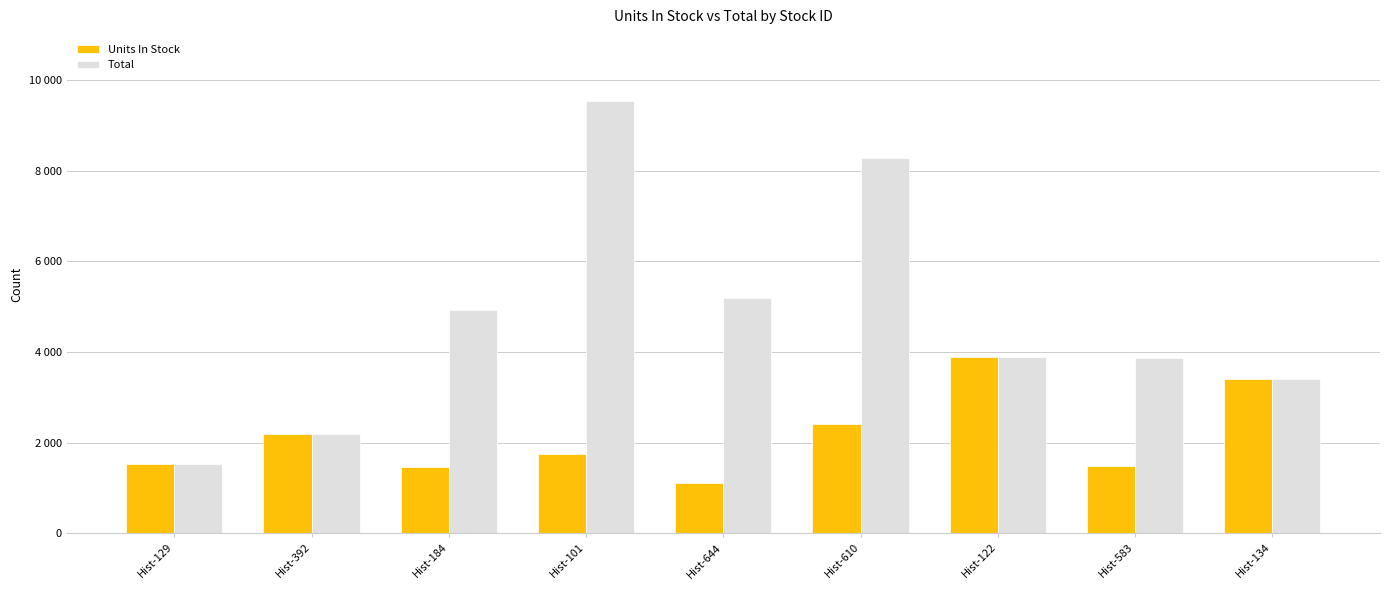

Which category has the lowest value in the Units In Stock series?

Hist-644